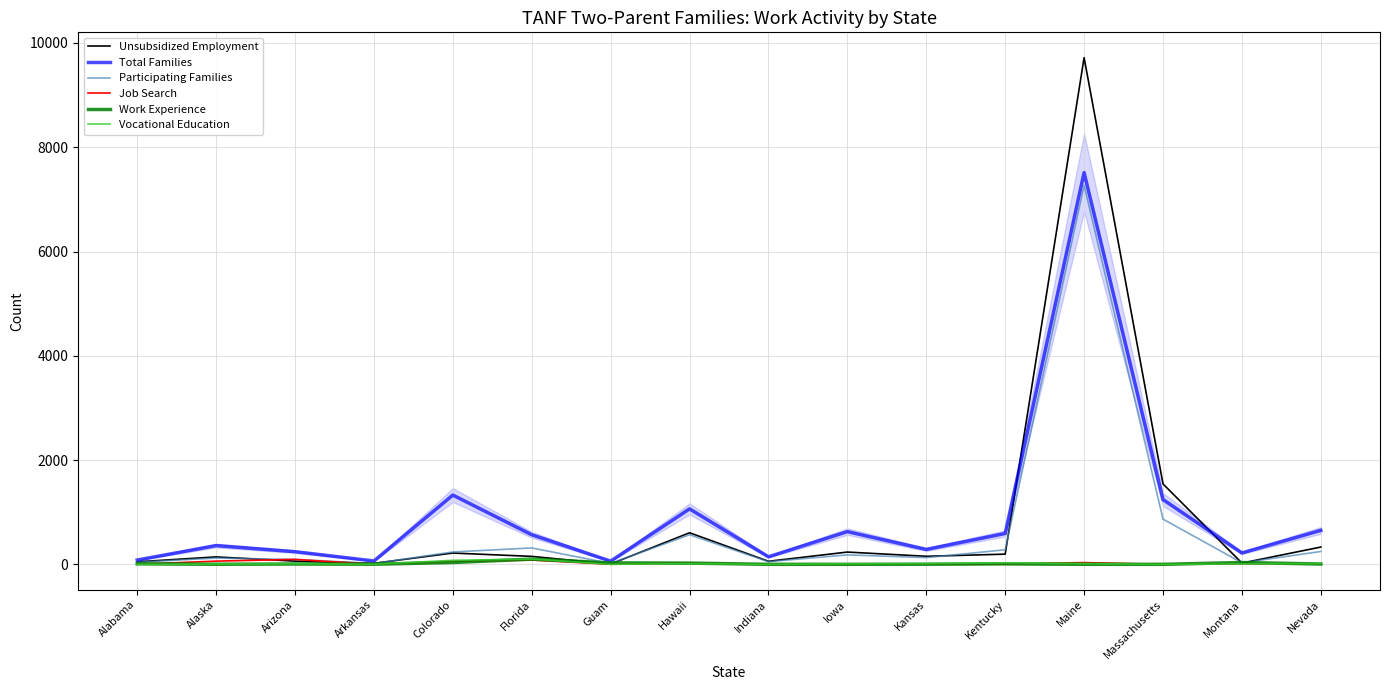

At which label is Vocational Education closest to 50?

Kentucky